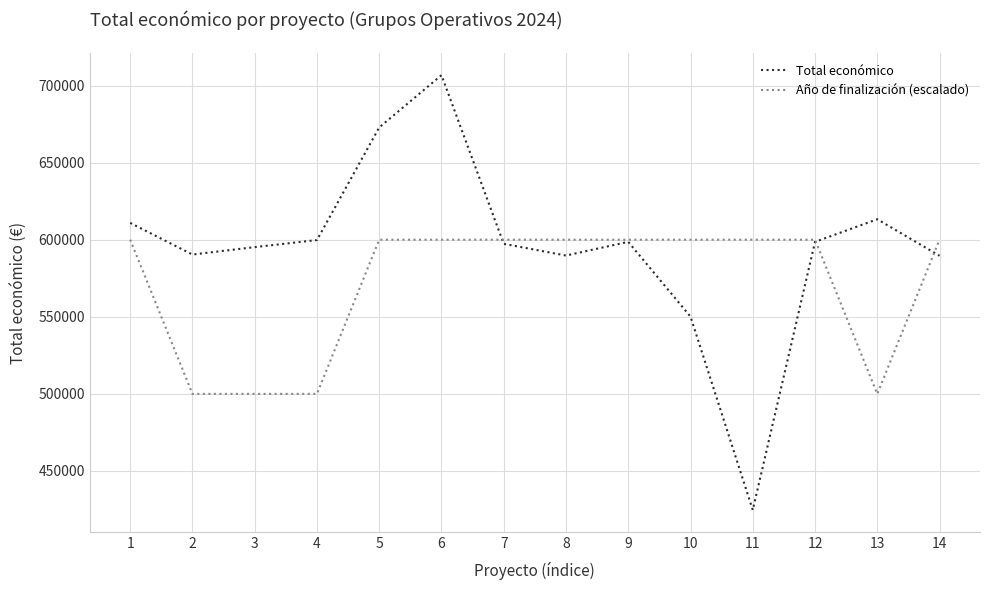

How many values in the Total económico series are below 598597?

7